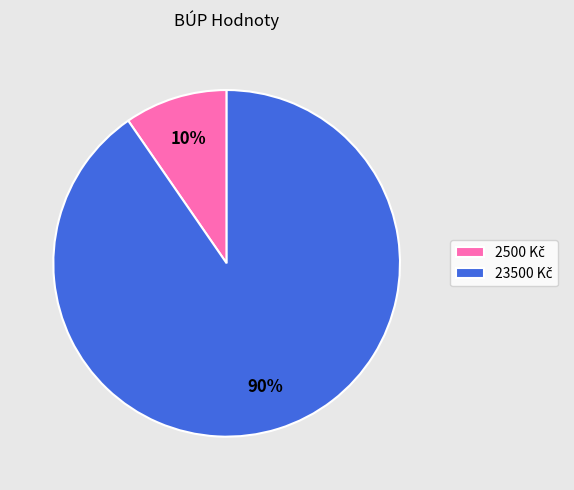

To the nearest percent, what is the average slice percentage?

50%